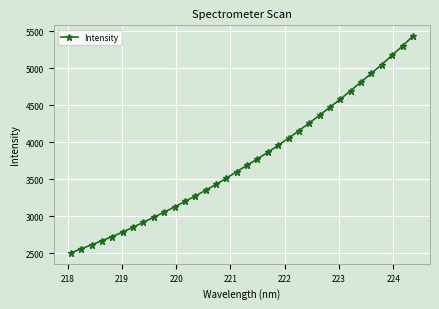

What is the value of the 23rd point from the left?

4156.9